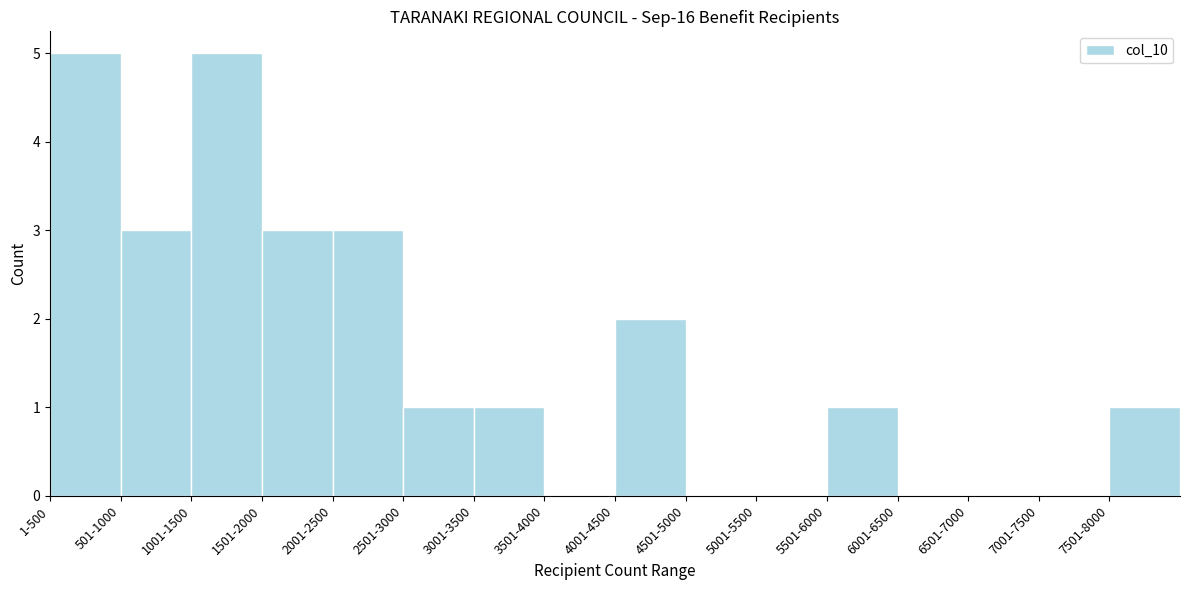

Reading left to right, what are all the values shown in this chart?

1-500=5	501-1000=3	1001-1500=5	1501-2000=3	2001-2500=3	2501-3000=1	3001-3500=1	3501-4000=0	4001-4500=2	4501-5000=0	5001-5500=0	5501-6000=1	6001-6500=0	6501-7000=0	7001-7500=0	7501-8000=1